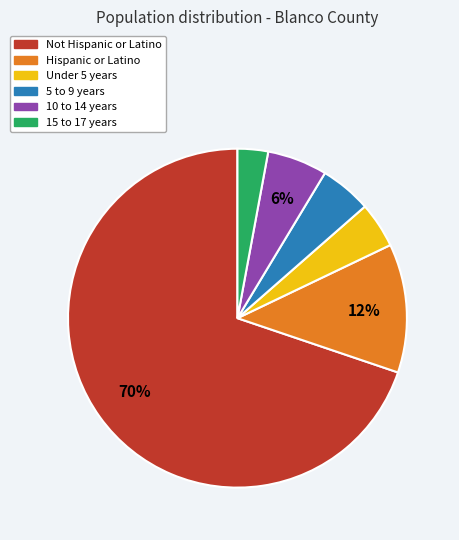

Which slice represents more than half of the pie?

Not Hispanic or Latino